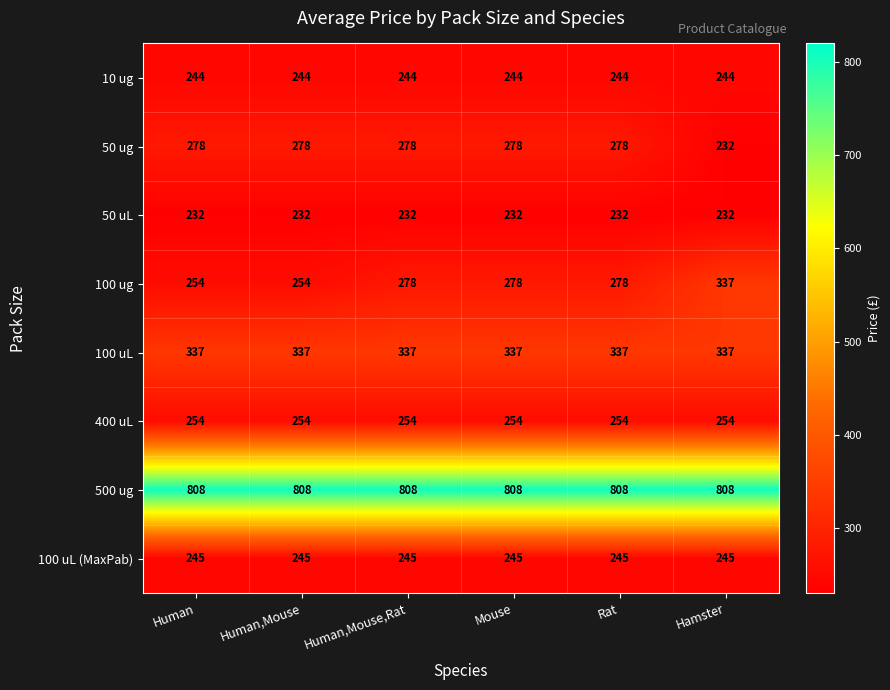

At which category is the sum across all series the highest?

Hamster